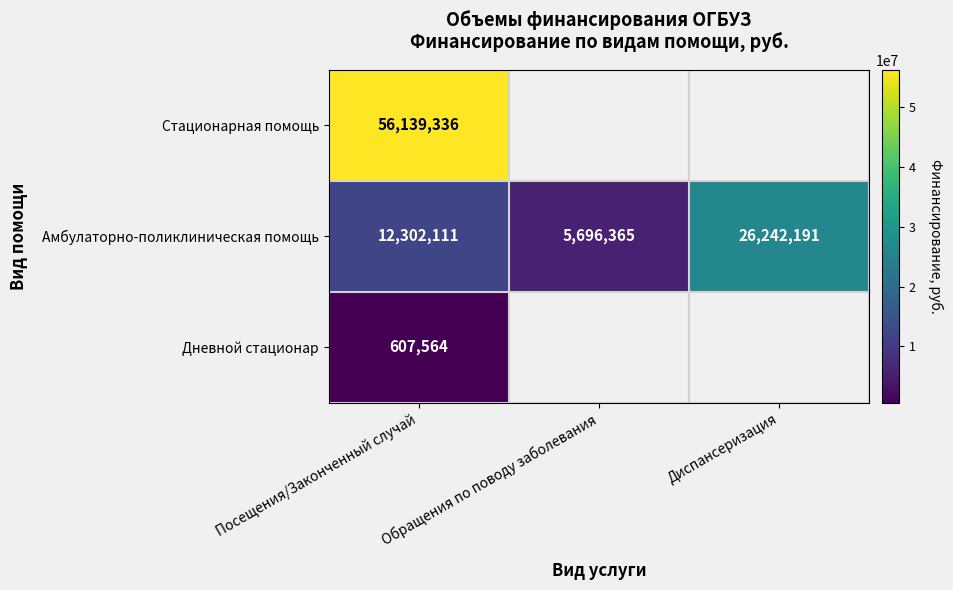

Rank the categories by Амбулаторно-поликлиническая помощь value from highest to lowest.

Диспансеризация, Посещения/Законченный случай, Обращения по поводу заболевания